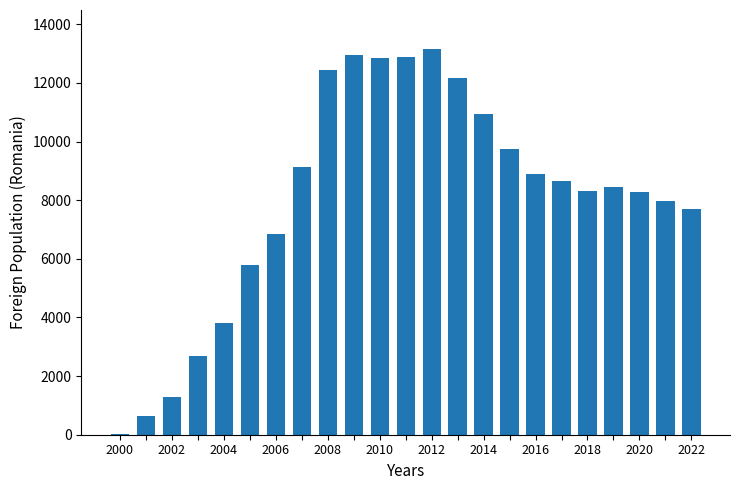

What is the sum of all values?

185636